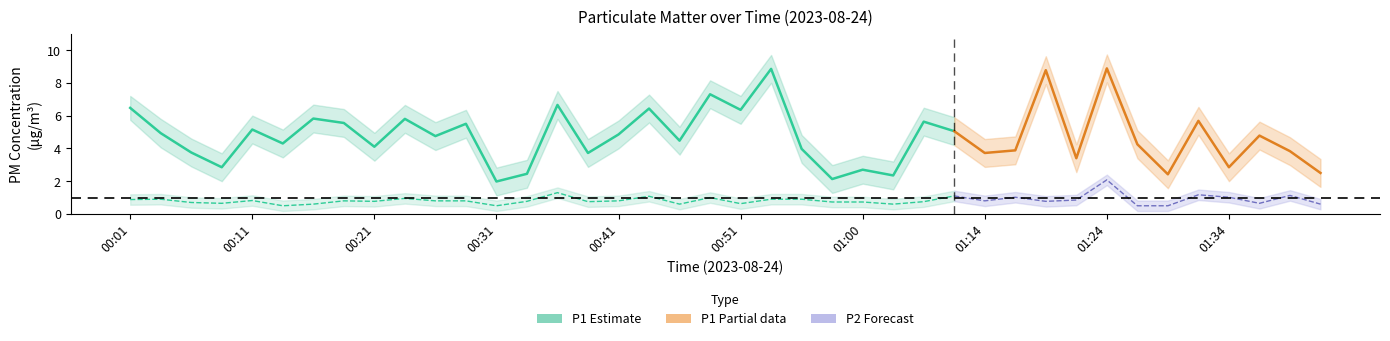

Does the chart display data point markers on the line(s)?

No